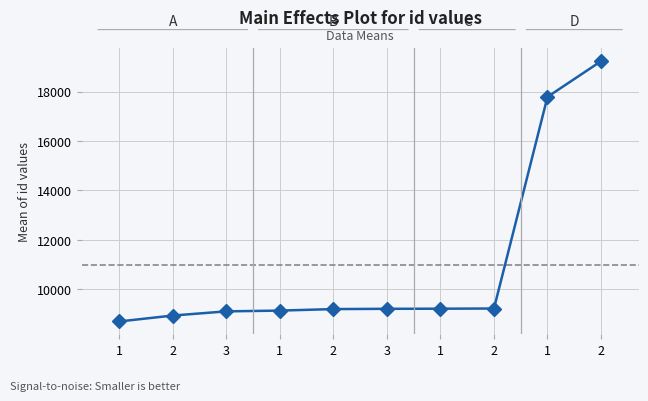

How many data points does each series have?

10